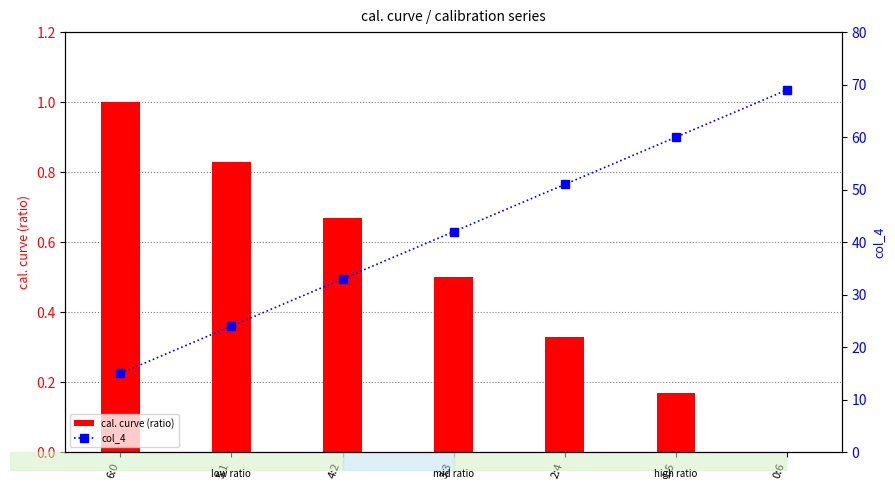

Are the bars horizontal?

No